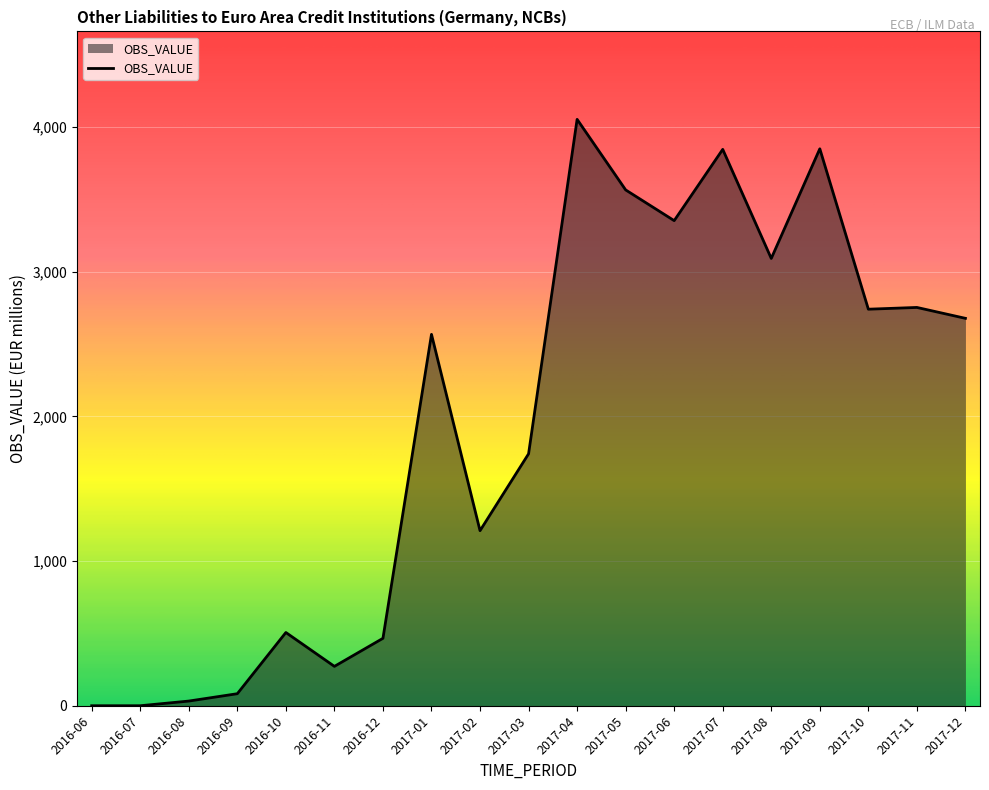

What is the change in value from 2017-02 to 2017-06?

+2142.8